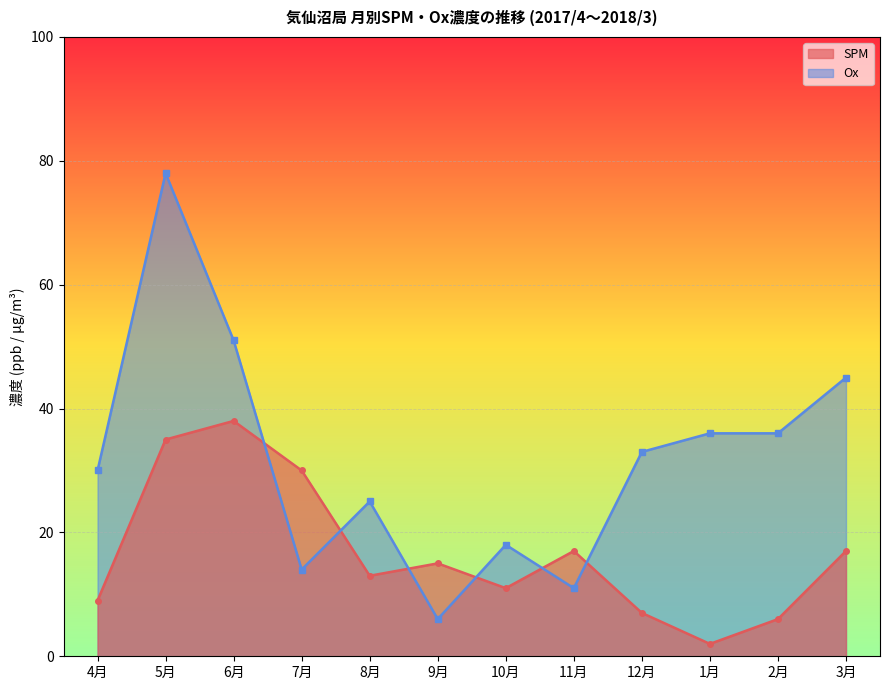

How many data points does each series have?

12